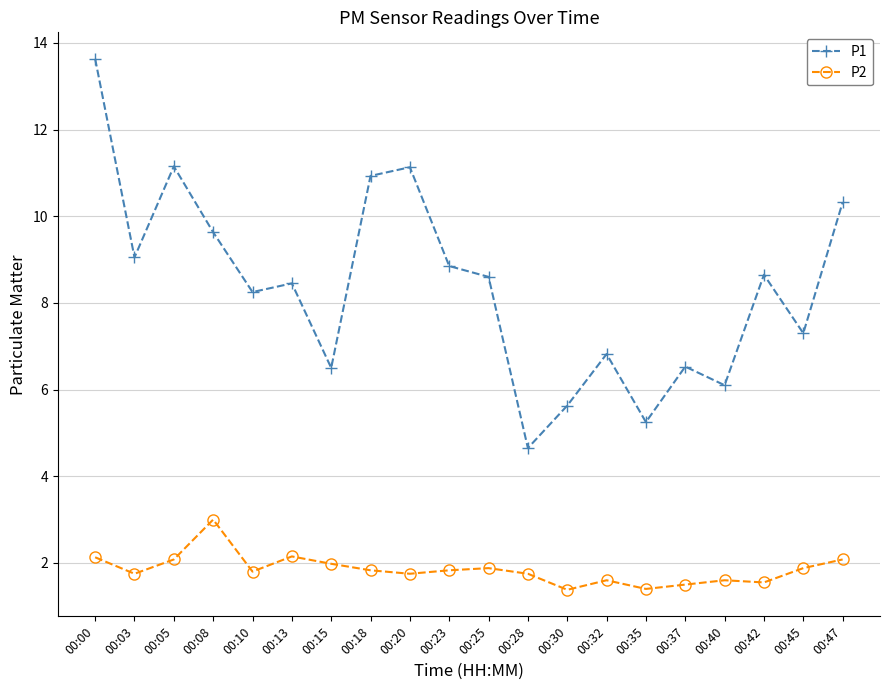

At how many categories does at least one series exceed 4?

20